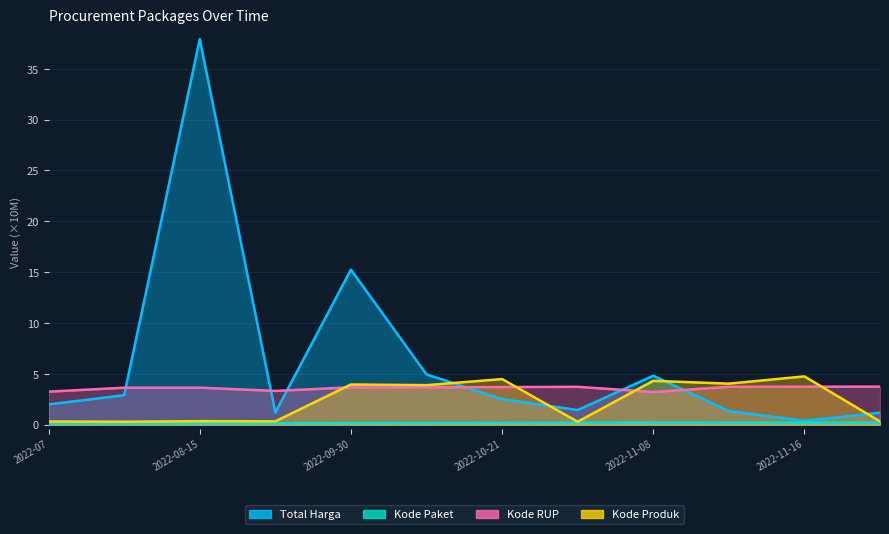

The value of Kode RUP at 2022-11-10 is 3.7. True or false?

True